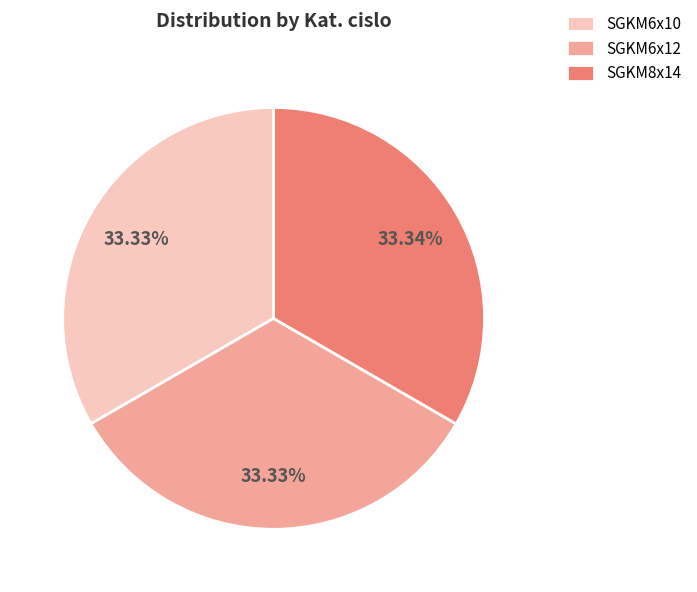

How many slices are in this pie chart?

3